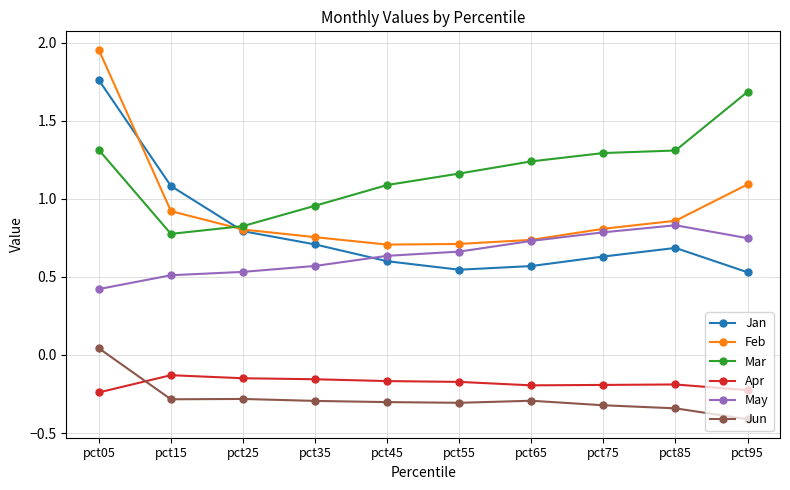

Is it true that Jun equals -0.4 at pct95?

True